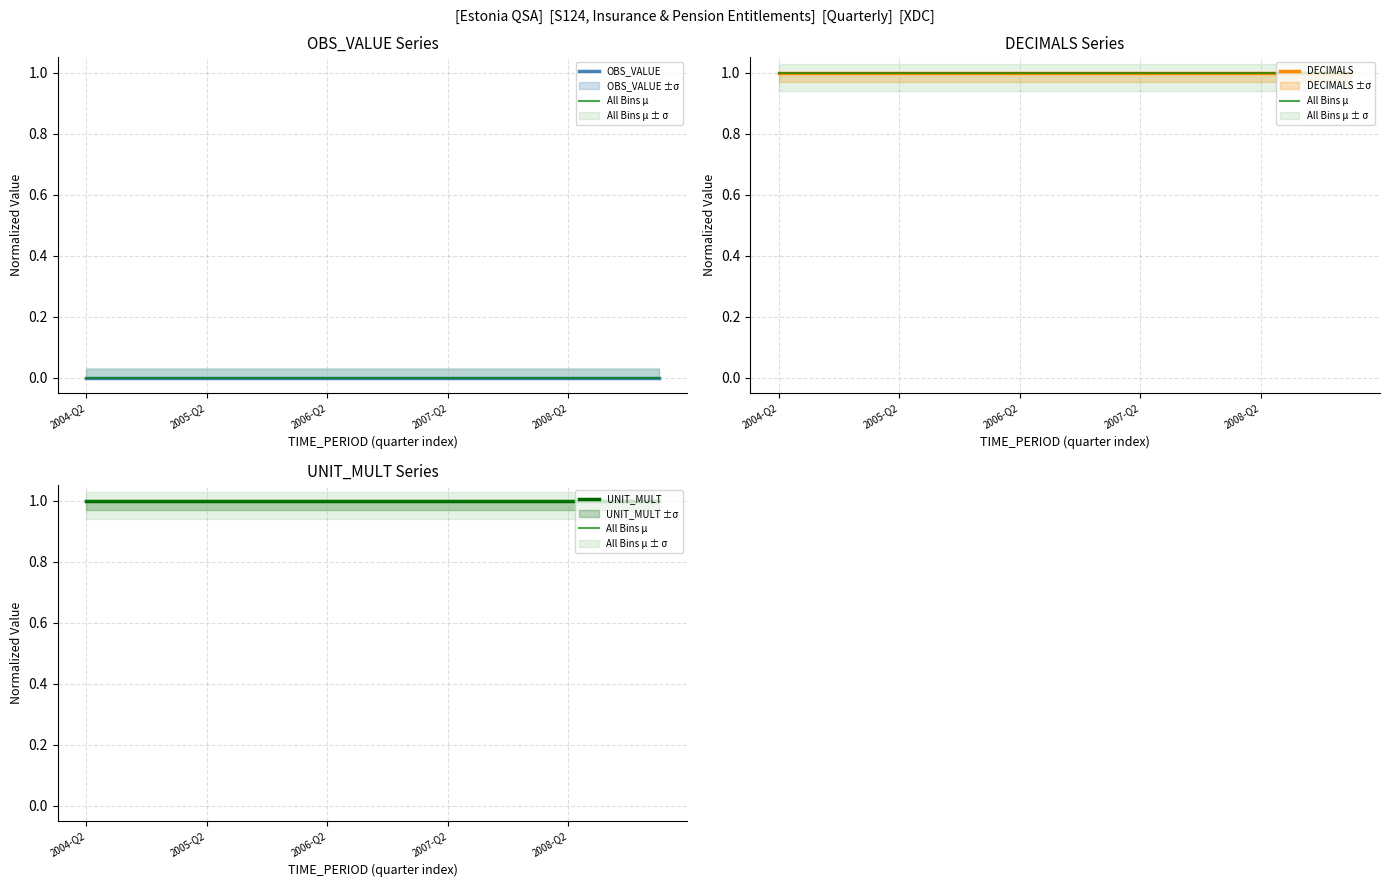

What is the sum of all UNIT_MULT values?

20